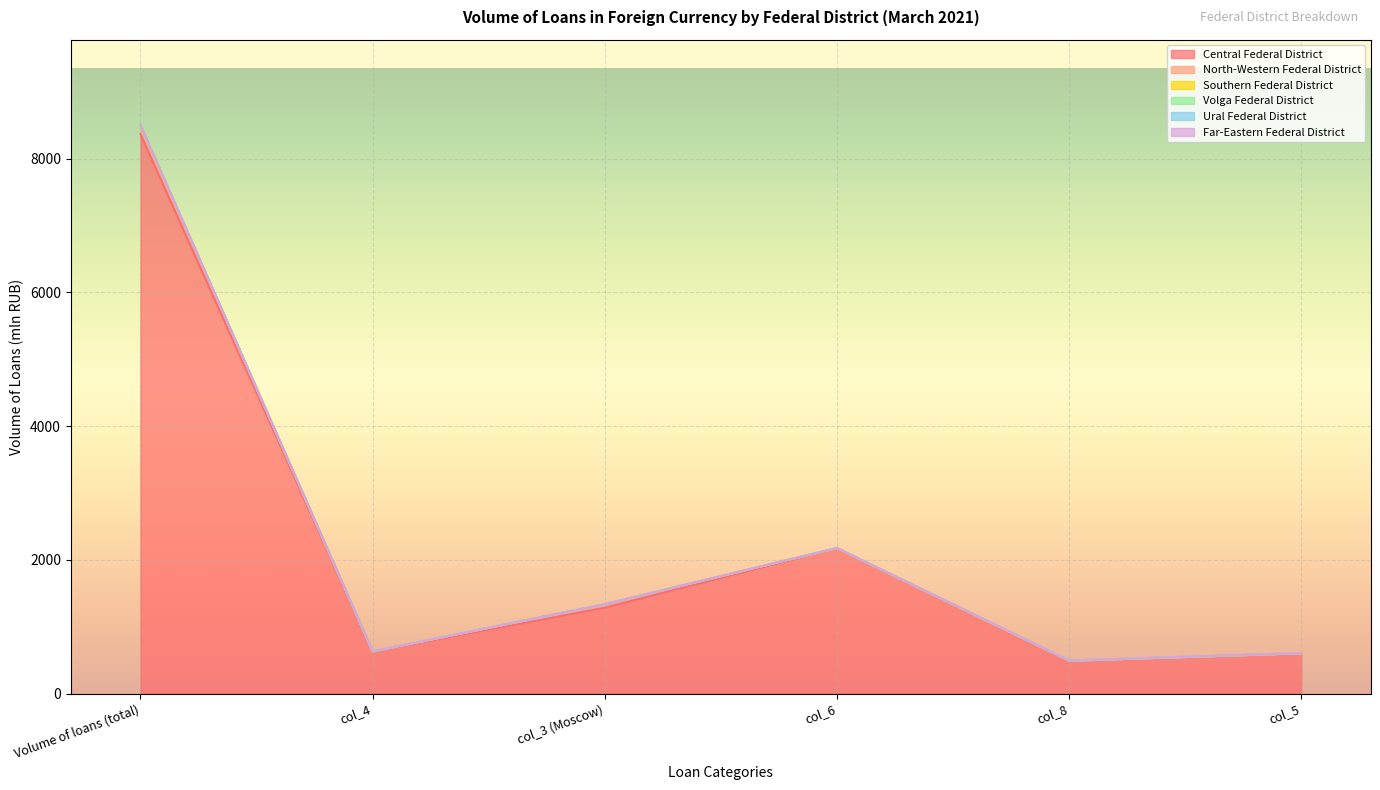

Where is the first local maximum for North-Western Federal District?

col_3 (Moscow)